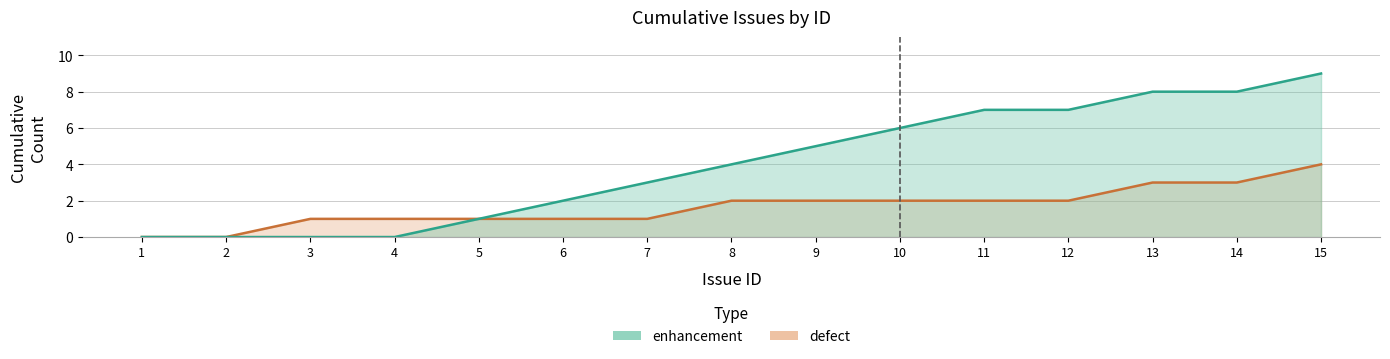

True or false: defect and enhancement intersect in this chart.

False